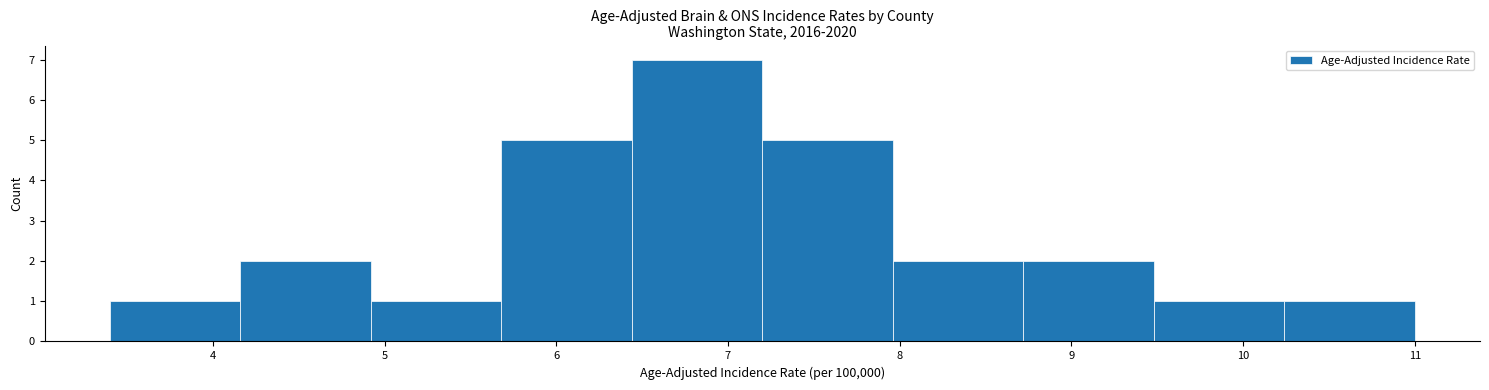

Which range on the x-axis has the tallest bar?

6.44 to 7.20